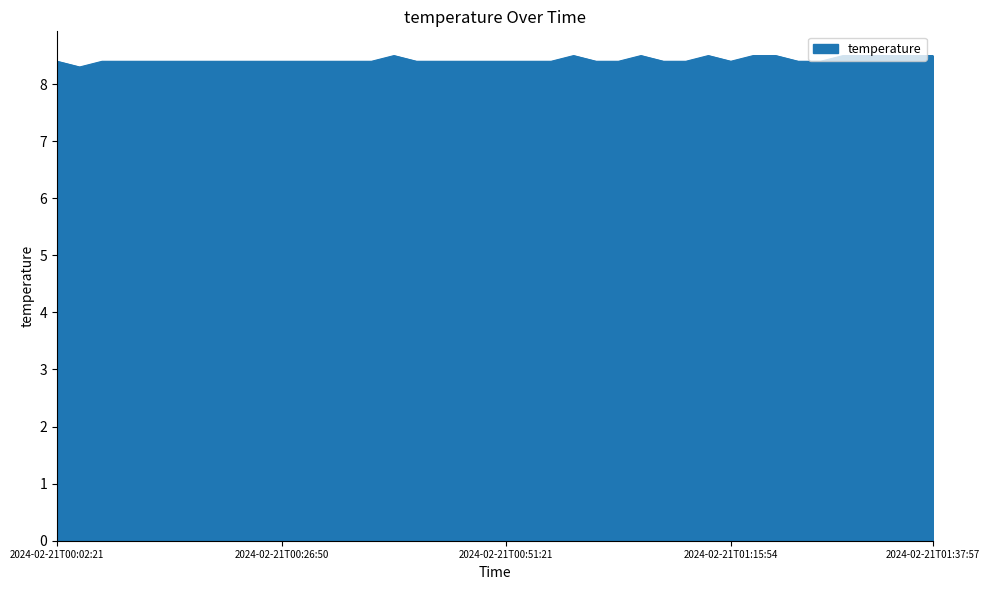

What is the smallest value displayed?

8.3